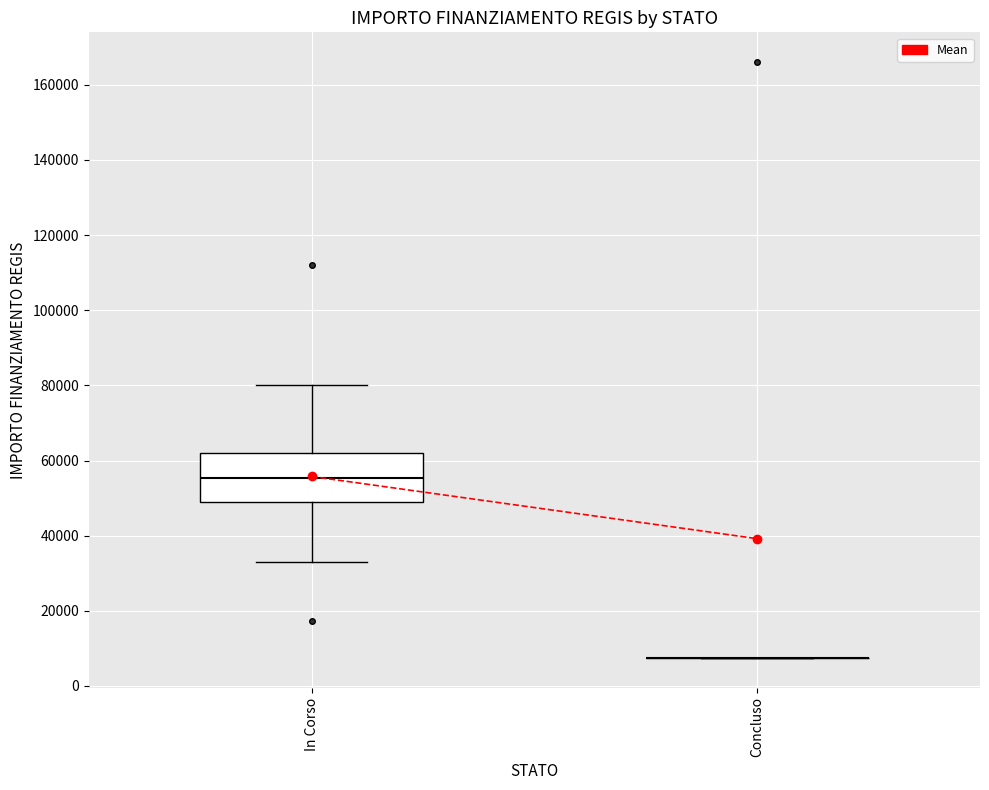

Where does the upper whisker of the box for In Corso end on the y-axis? The values are not printed on the chart, so give them approximately, as read against the axis.

80000